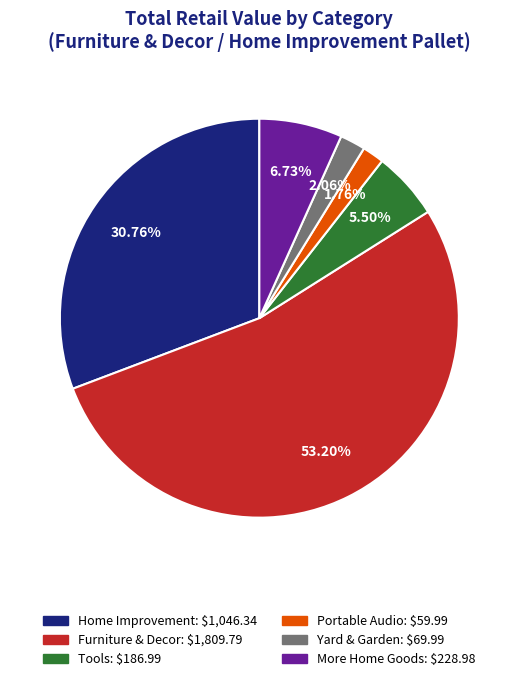

What is the total percentage of Home Improvement and Portable Audio?

32.5%